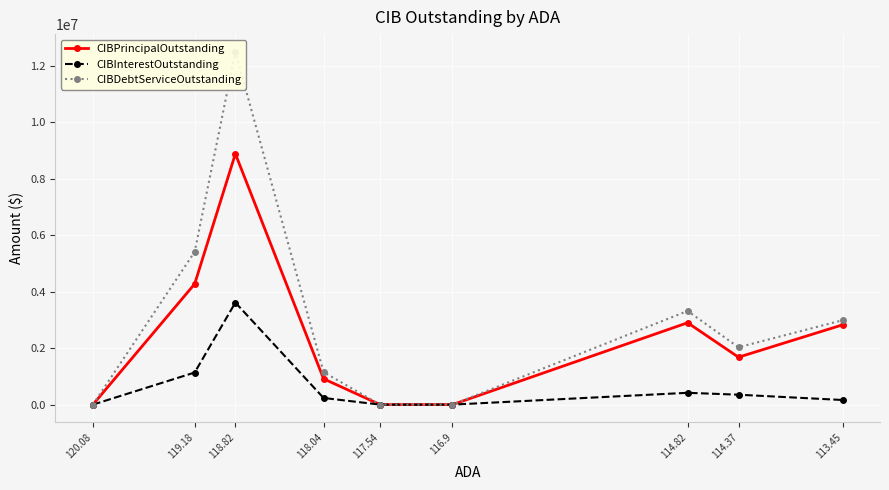

How many values in CIBDebtServiceOutstanding are above zero?

6